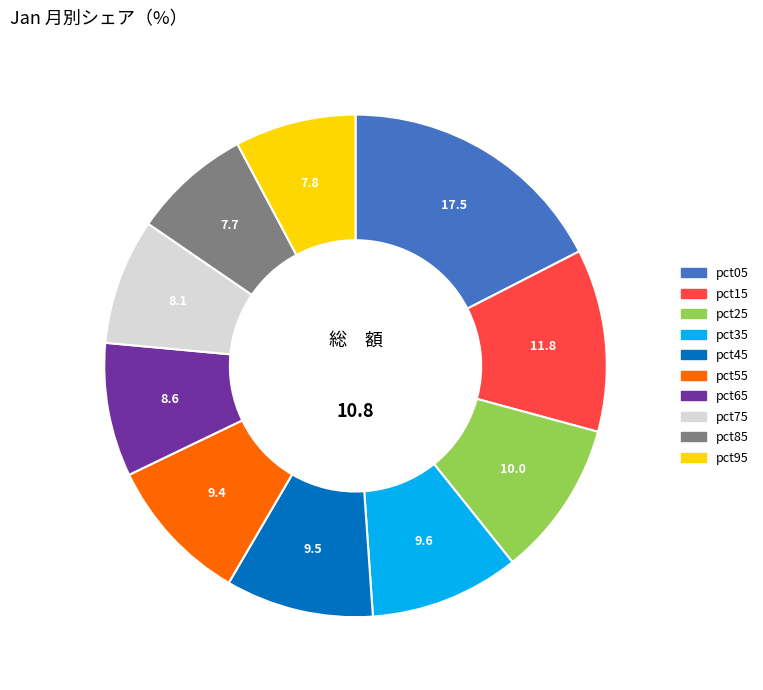

Which category has the biggest portion of the pie?

pct05